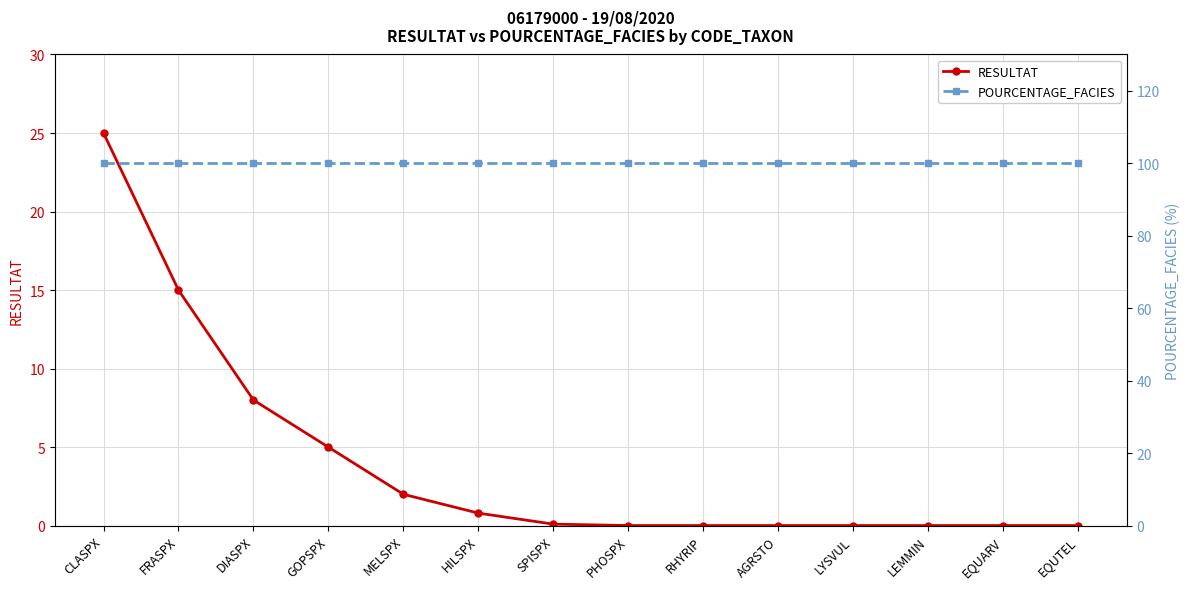

What is the label of the 1st point from the right?

EQUTEL